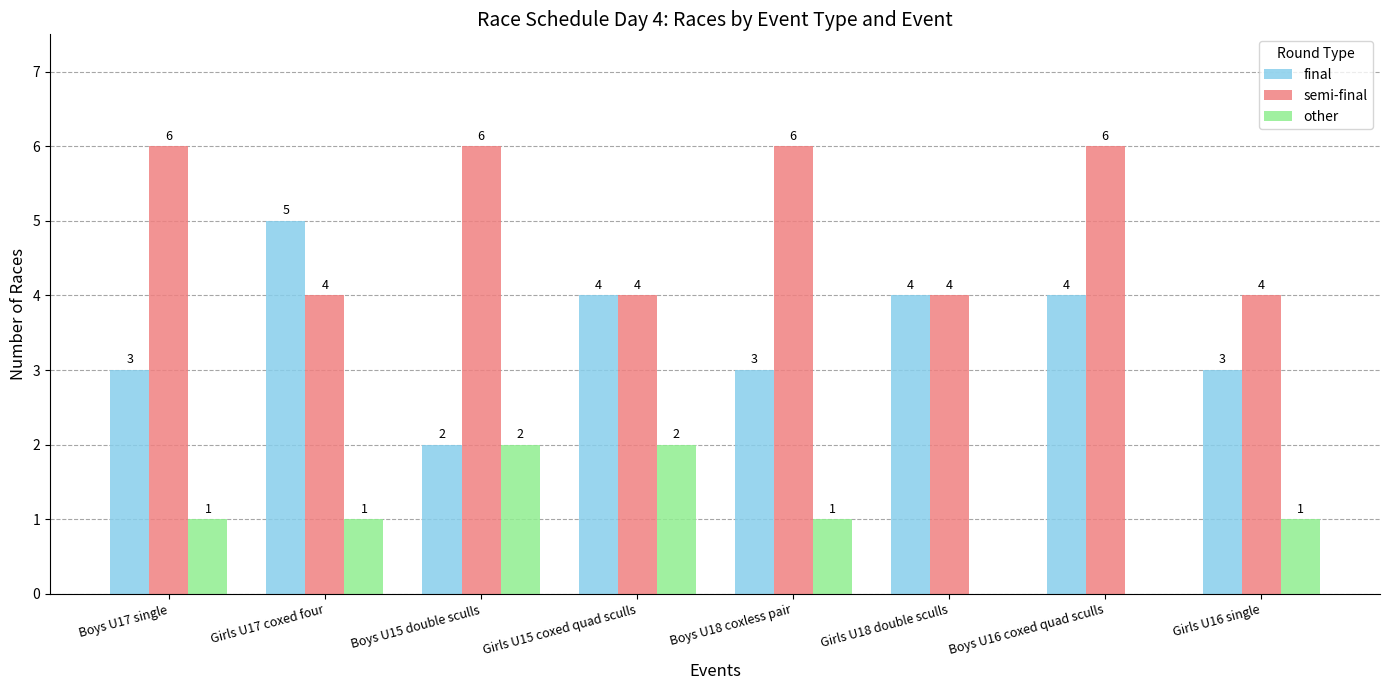

What is the total value across all series at Boys U15 double sculls?

10